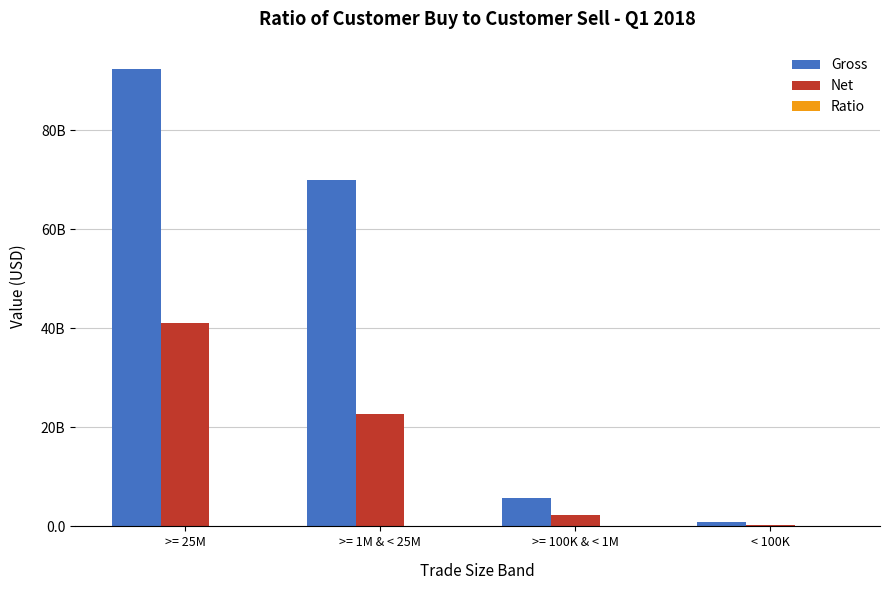

What is the highest value of the Ratio series?

2.6